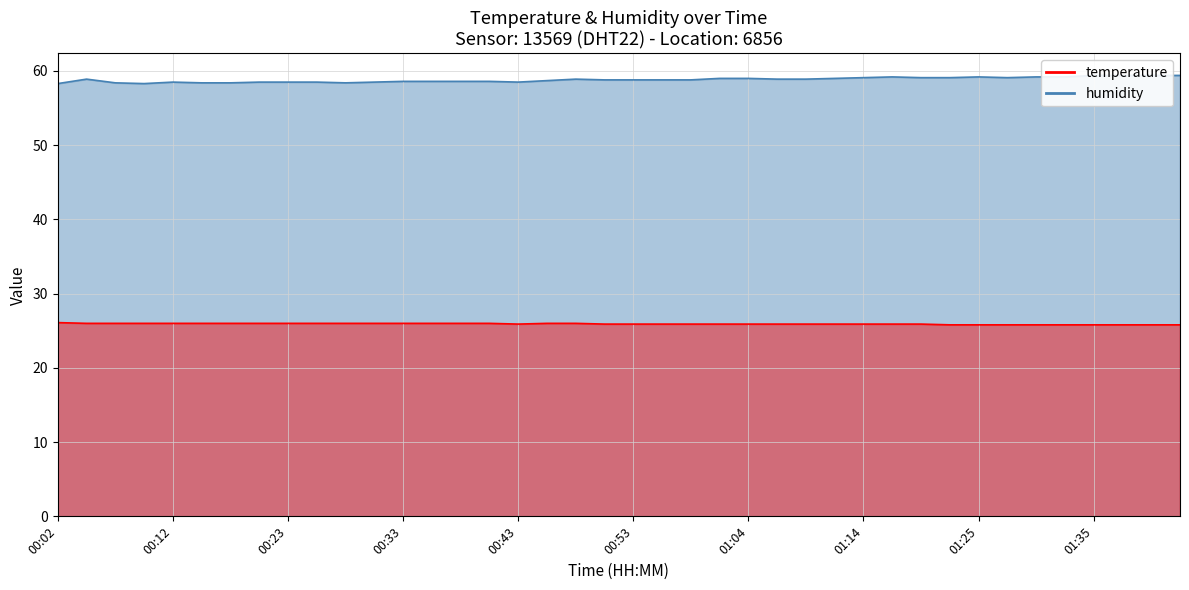

At 01:06, list the series in order from largest to smallest.

humidity, temperature